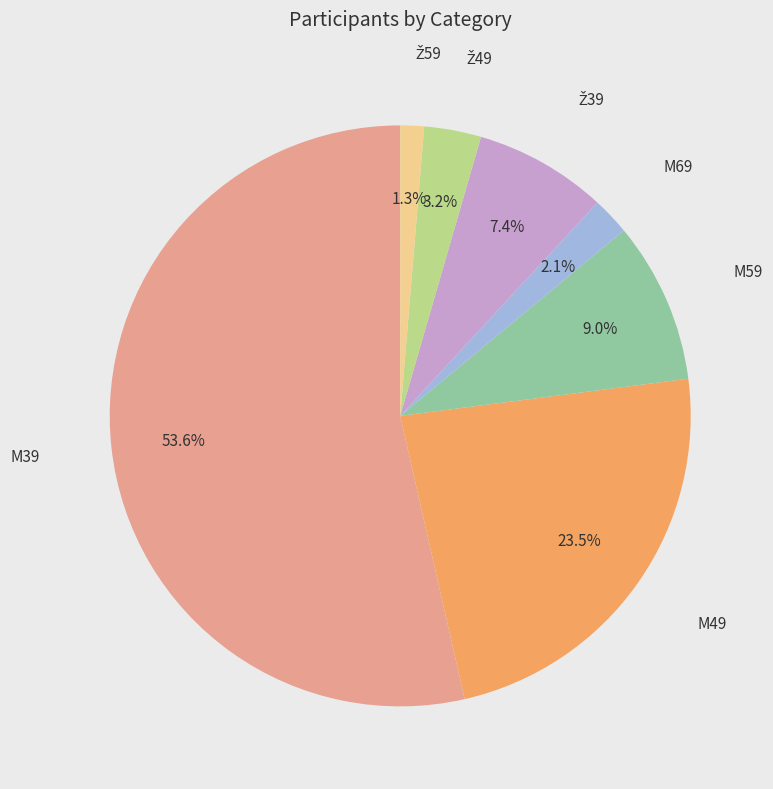

How many slices are in this pie chart?

7